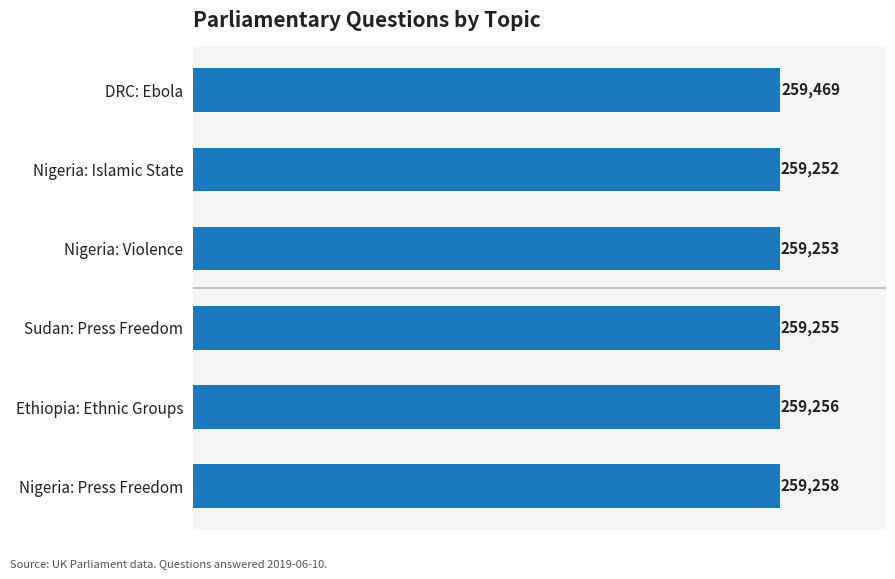

What is the difference between the second highest and minimum values?

6